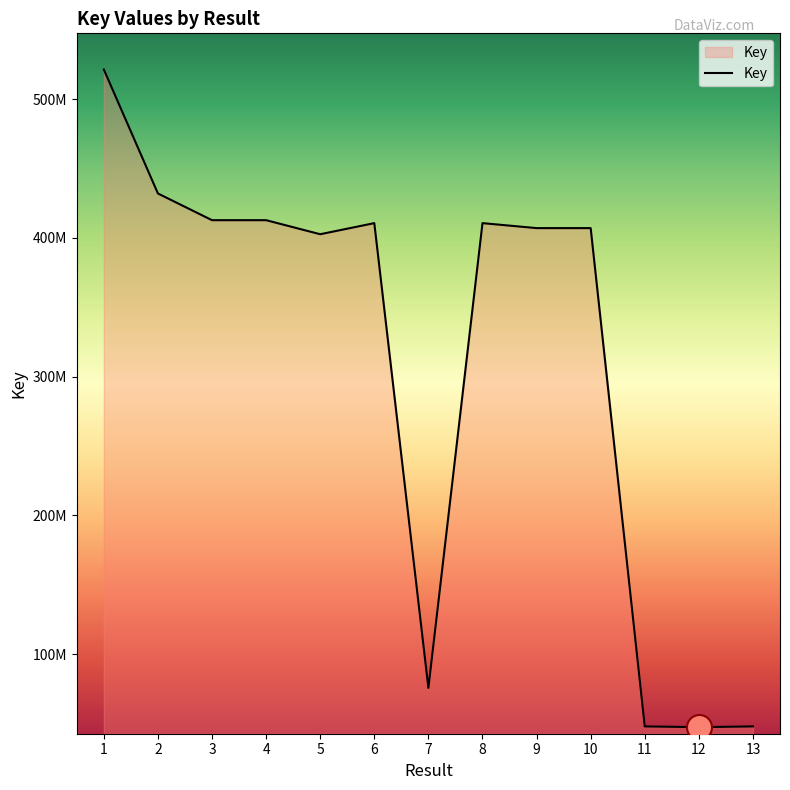

Is it true that the value at 10 is 700713535?

False